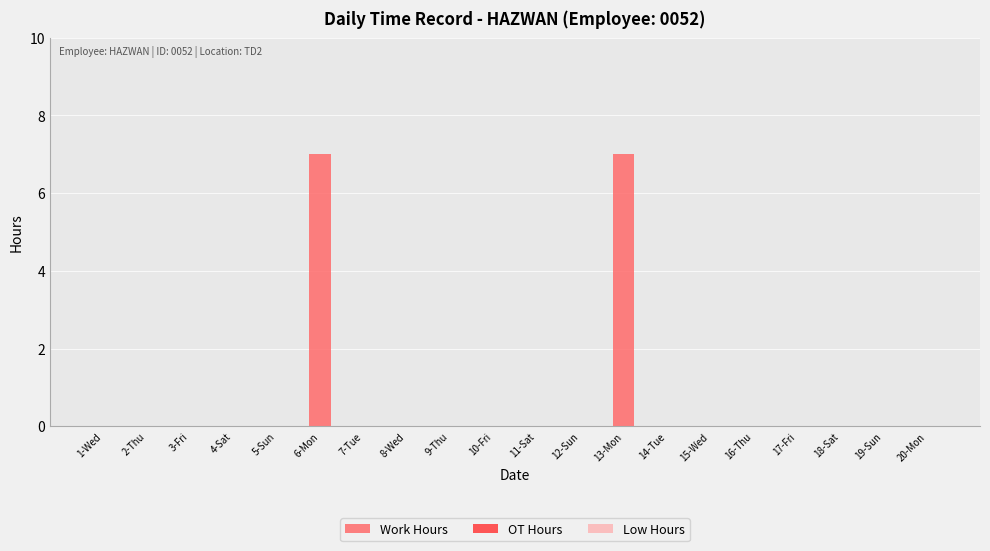

Are the bars horizontal?

No